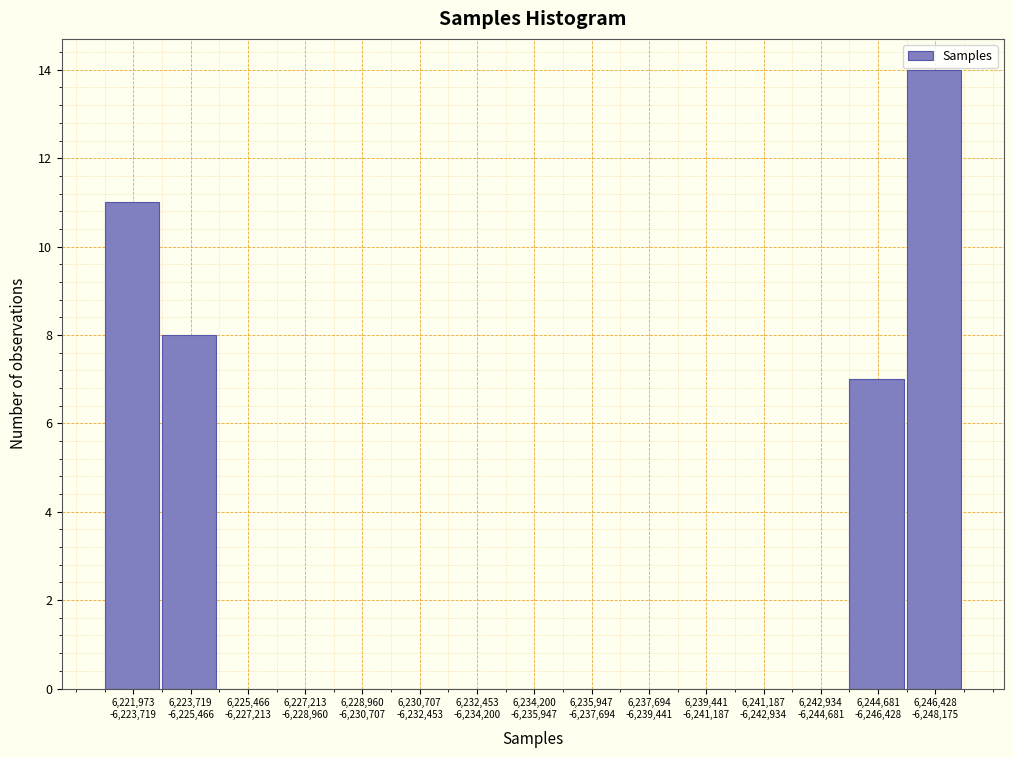

What is the maximum value shown in the chart?

14